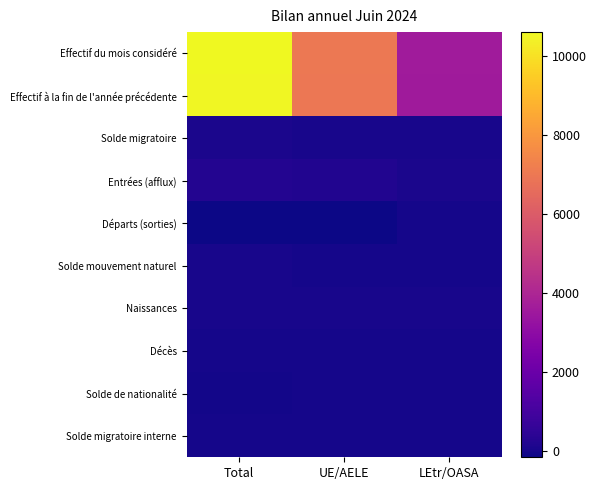

At which category does the chart reach its peak across all series?

Total